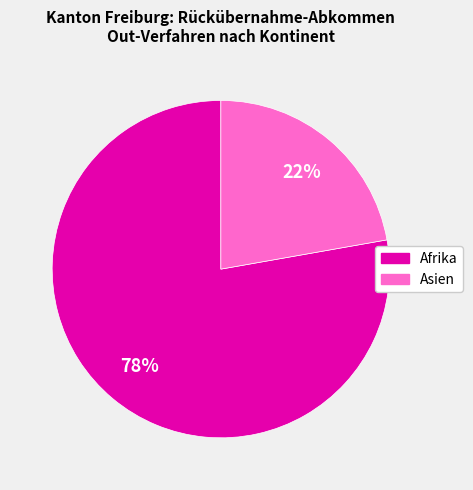

To the nearest percent, what is the difference between the largest and smallest slice percentages?

56%